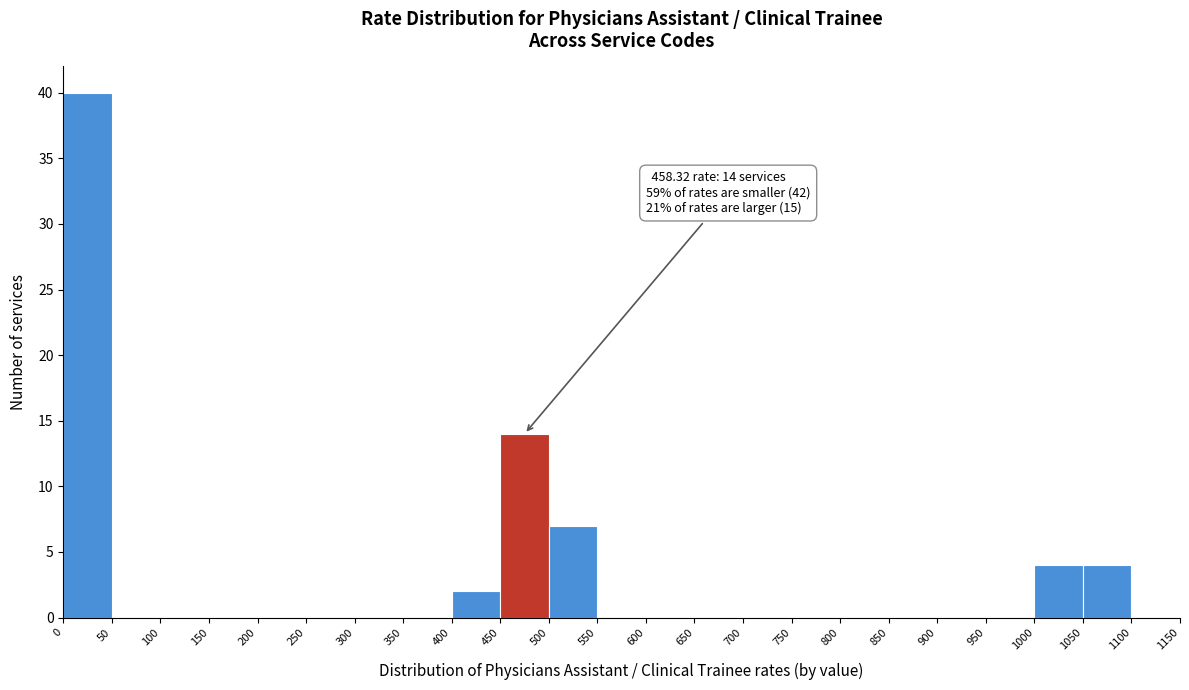

Which range on the x-axis has the tallest bar?

0 to 50